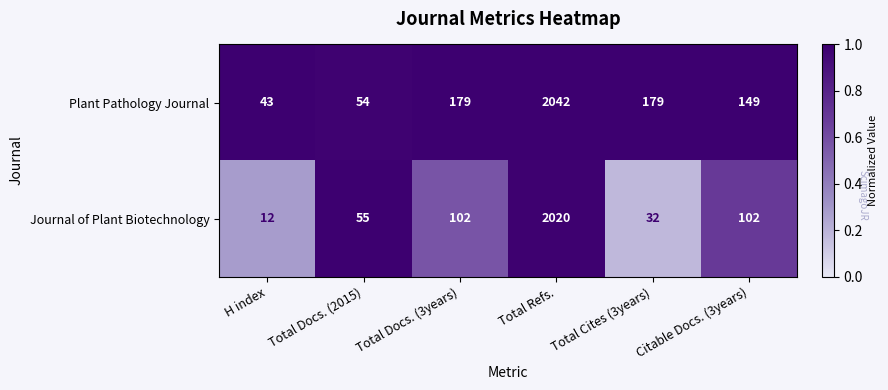

At which category is the sum across all series the highest?

Total Refs.